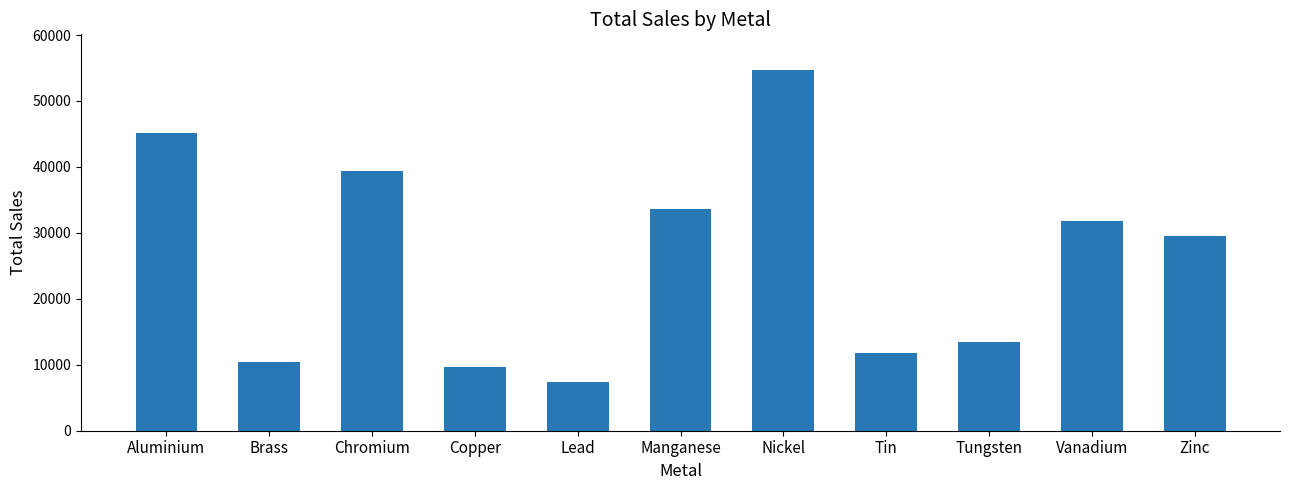

What is the sum of the values at Aluminium and Zinc?

74650.0